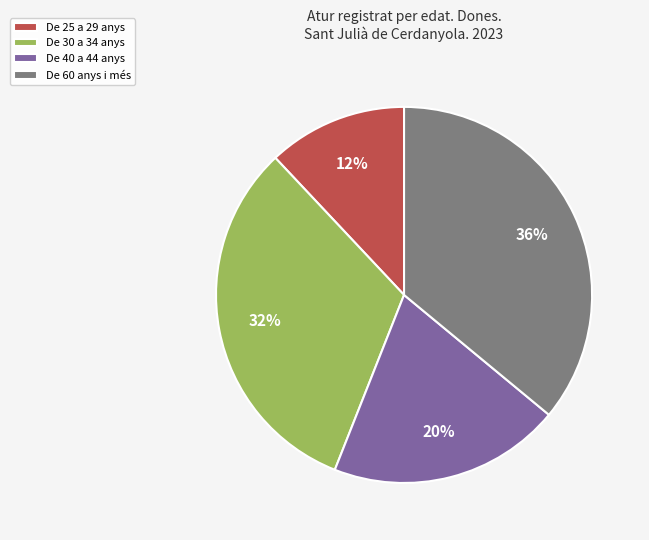

Is there a majority slice in this chart?

No